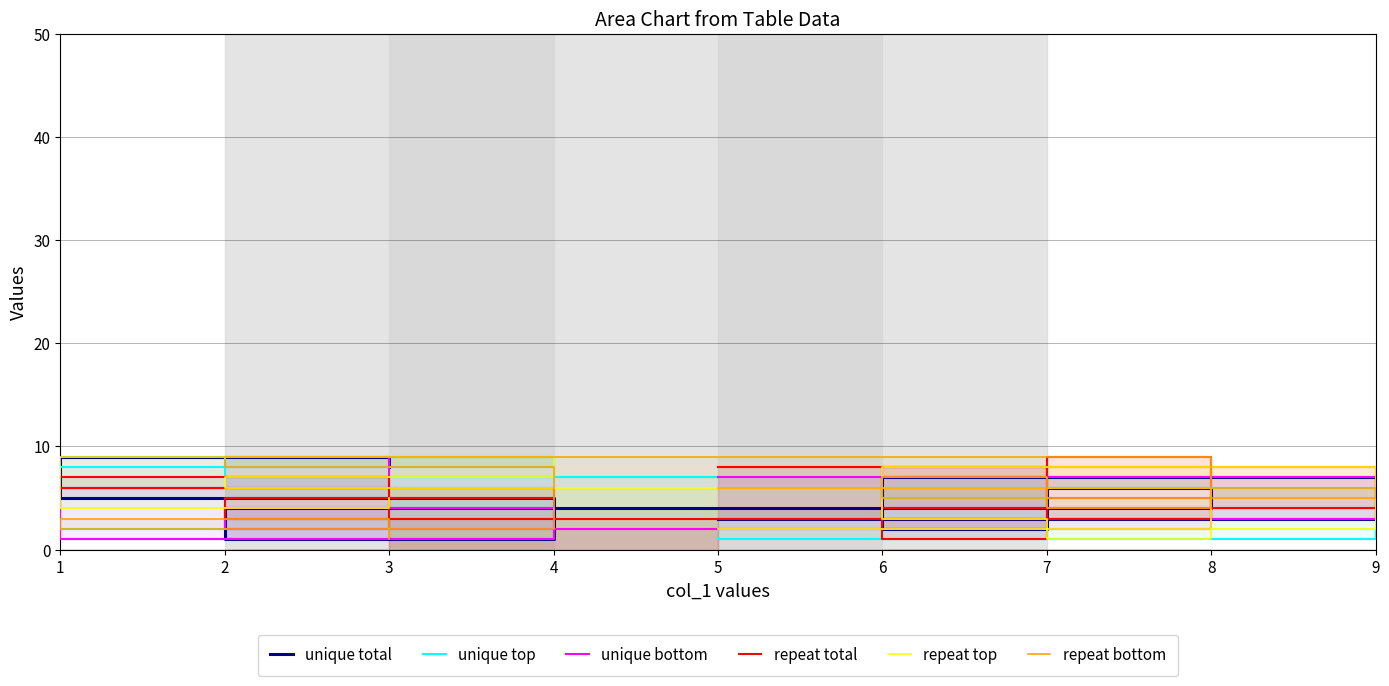

The value of unique total at 3 is 4. True or false?

False